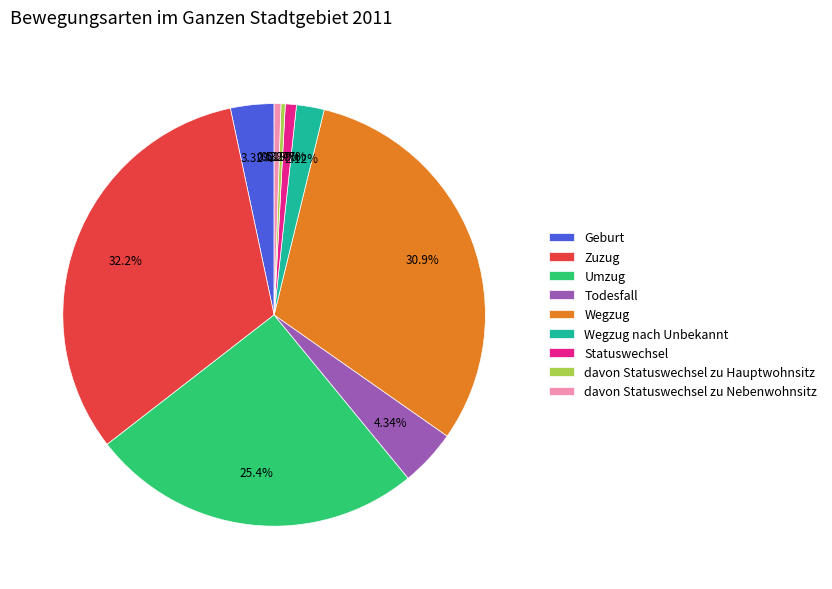

How many segments does this pie chart have?

9